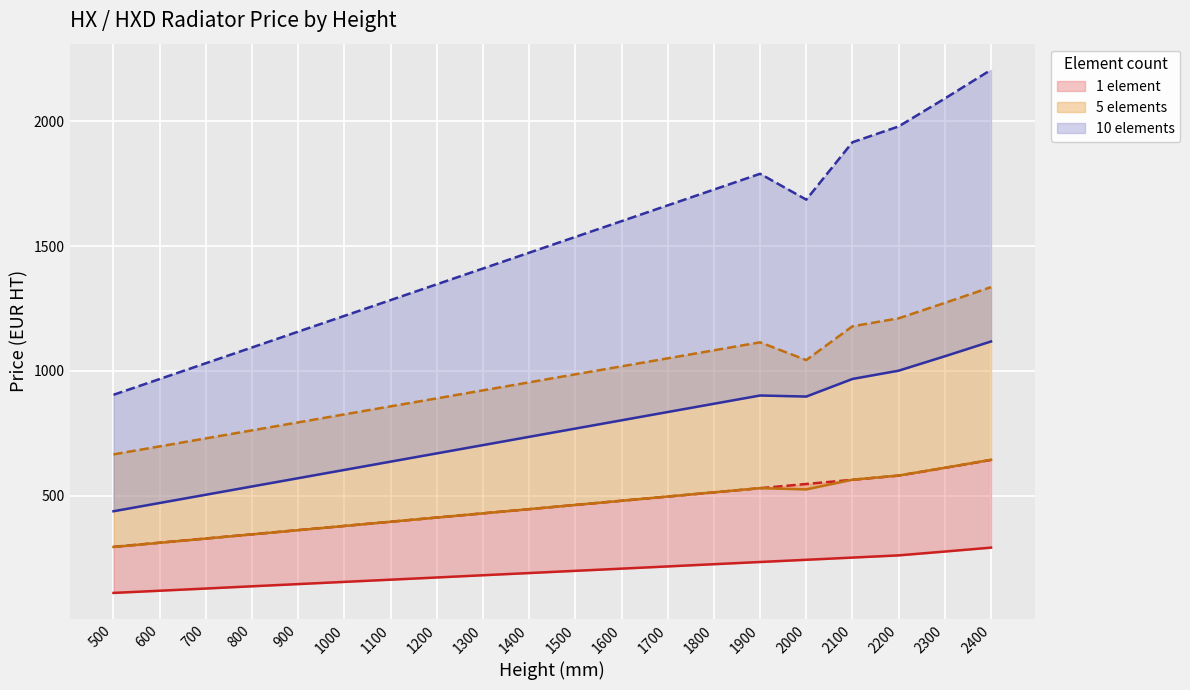

Which series ends up on top after the final intersection of 5 elements HX and 1 element HXD?

5 elements HX